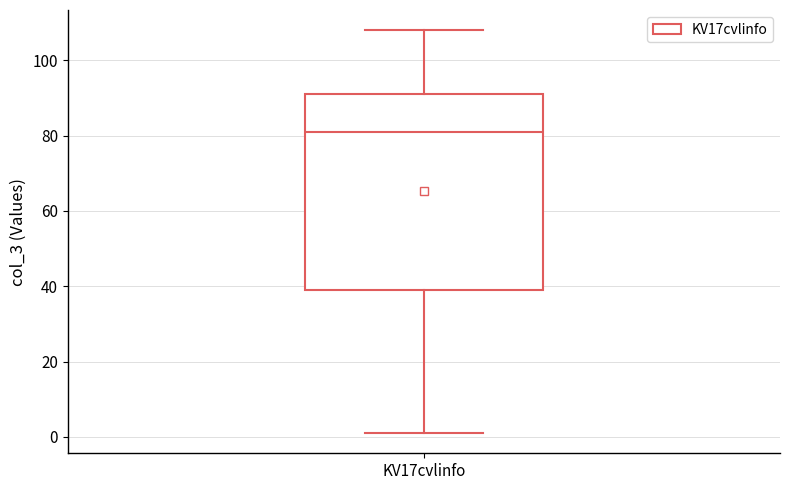

Transcribe this box plot: give where the median line is, the range the box spans, and where the two whiskers end, as read against the y-axis. The values are not printed on the chart, so give them approximately, as read against the axis.

median 82, box 40 to 92, whiskers 2 to 108